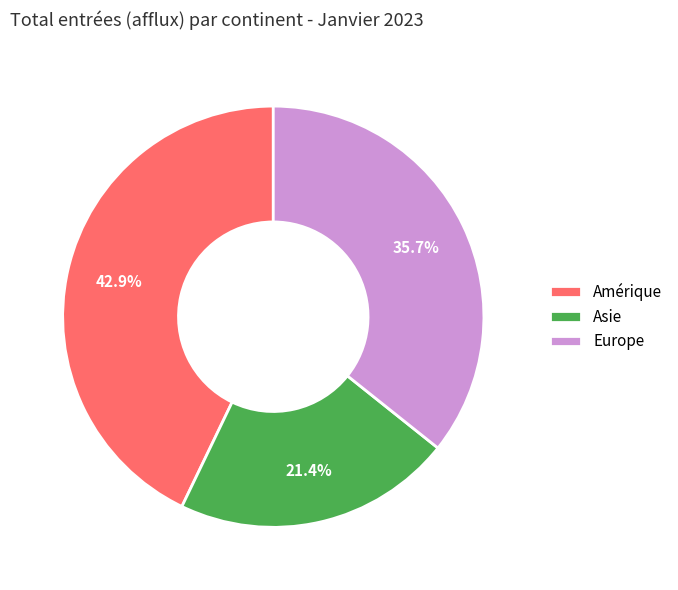

Rank the categories by value from lowest to highest.

Asie, Europe, Amérique